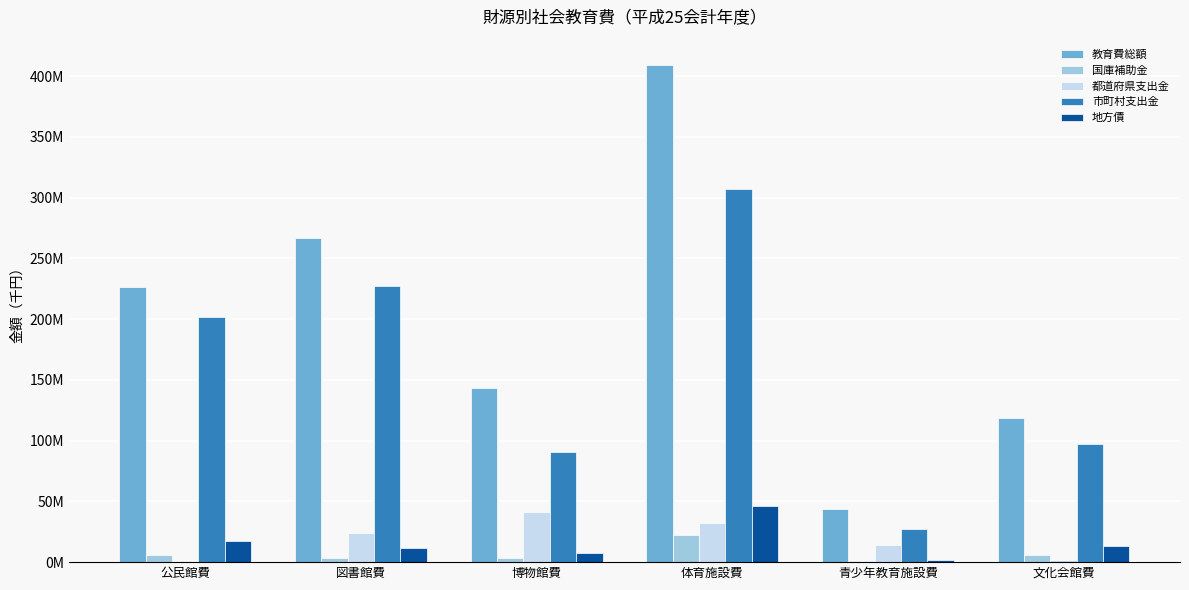

What is the spread (max minus min) of values at 体育施設費?

386948071